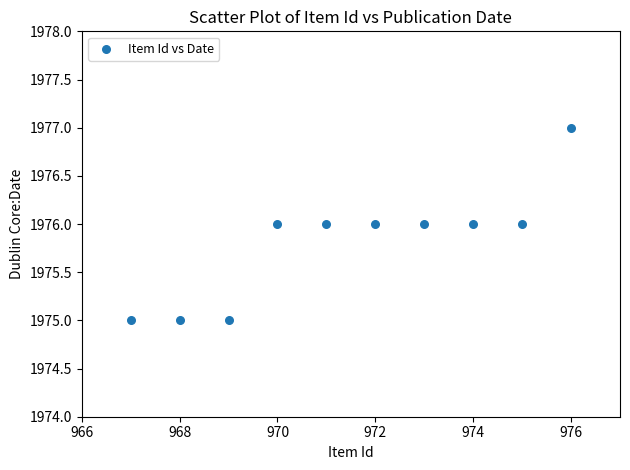

What is the average X value?

972